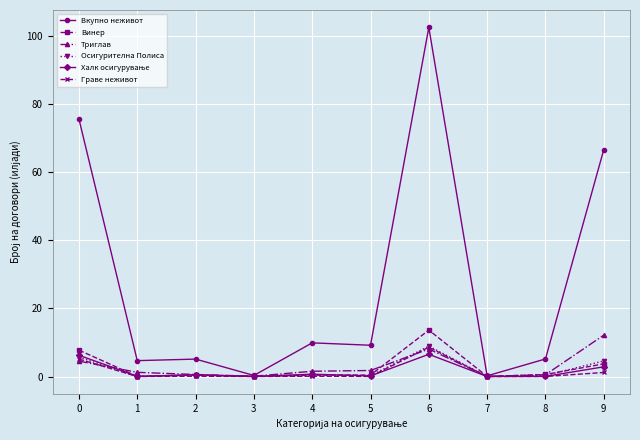

Is the value of Винер at 6 greater than the value of Вкупно неживот at 6?

No